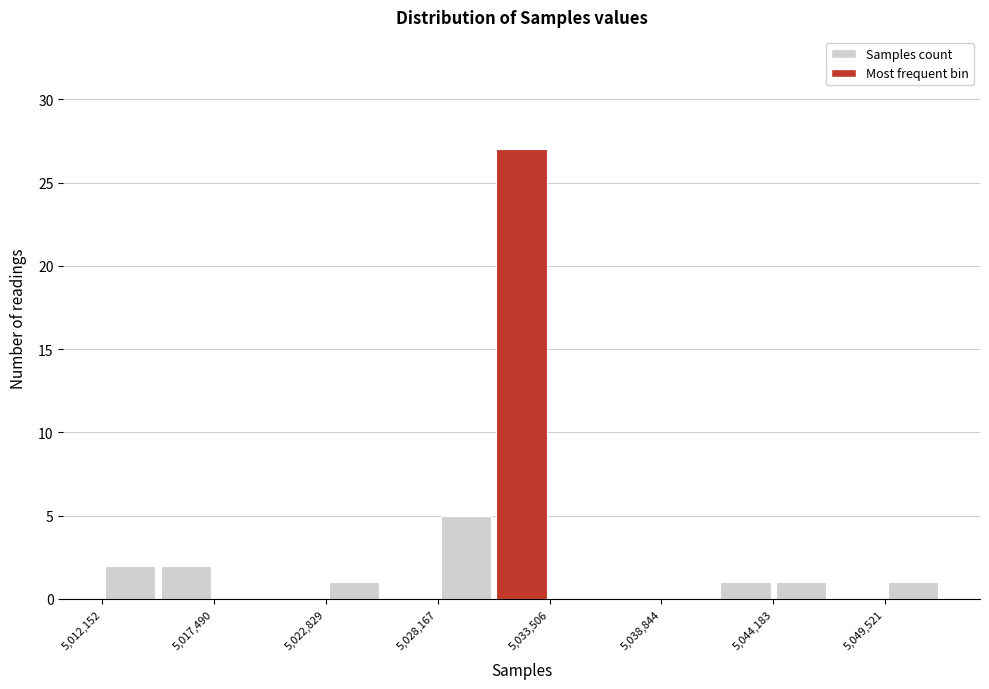

Read against the x-axis, roughly where is the centre of the tallest bar?

5032000